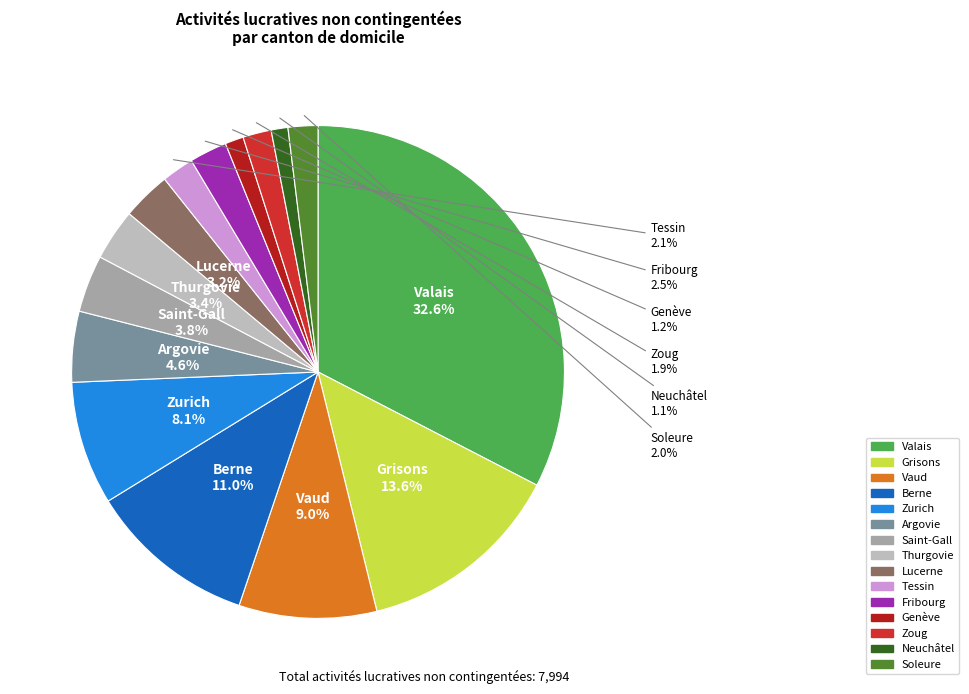

Is it true that Saint-Gall is 4% of the pie?

True